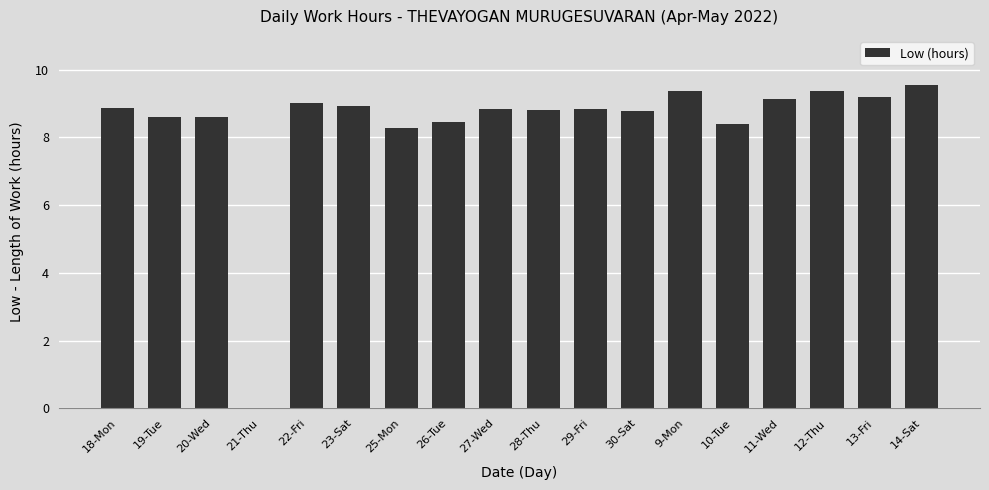

The chart shows a value of 5.7 at 9-Mon. True or false?

False